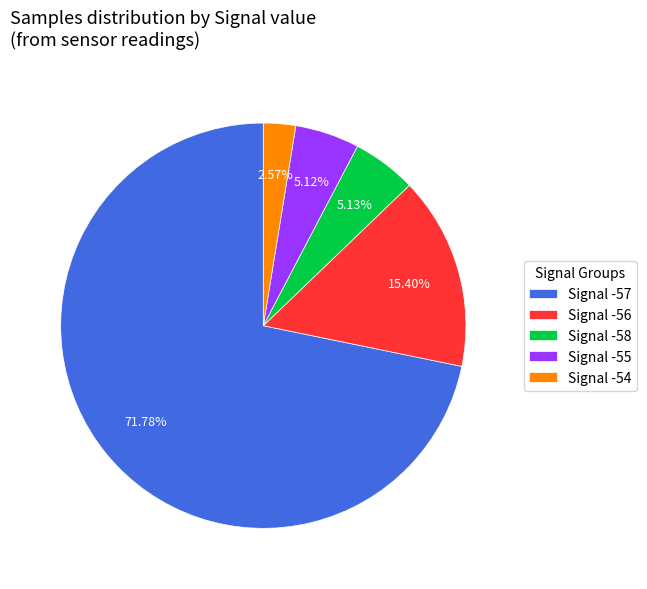

Combined, do Signal -56 and Signal -55 account for over 50%?

No